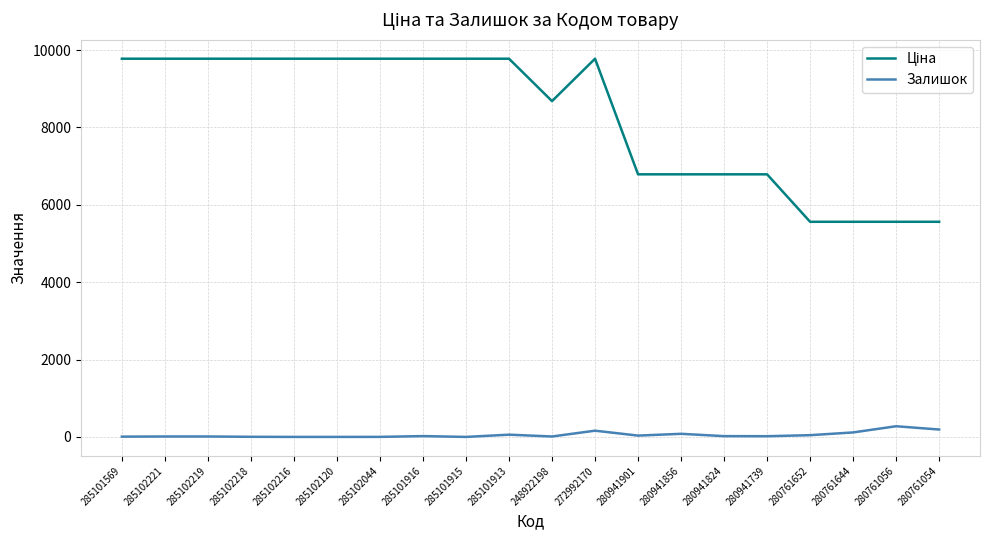

True or false: Залишок has a value of 45.0 at 280761652.

True